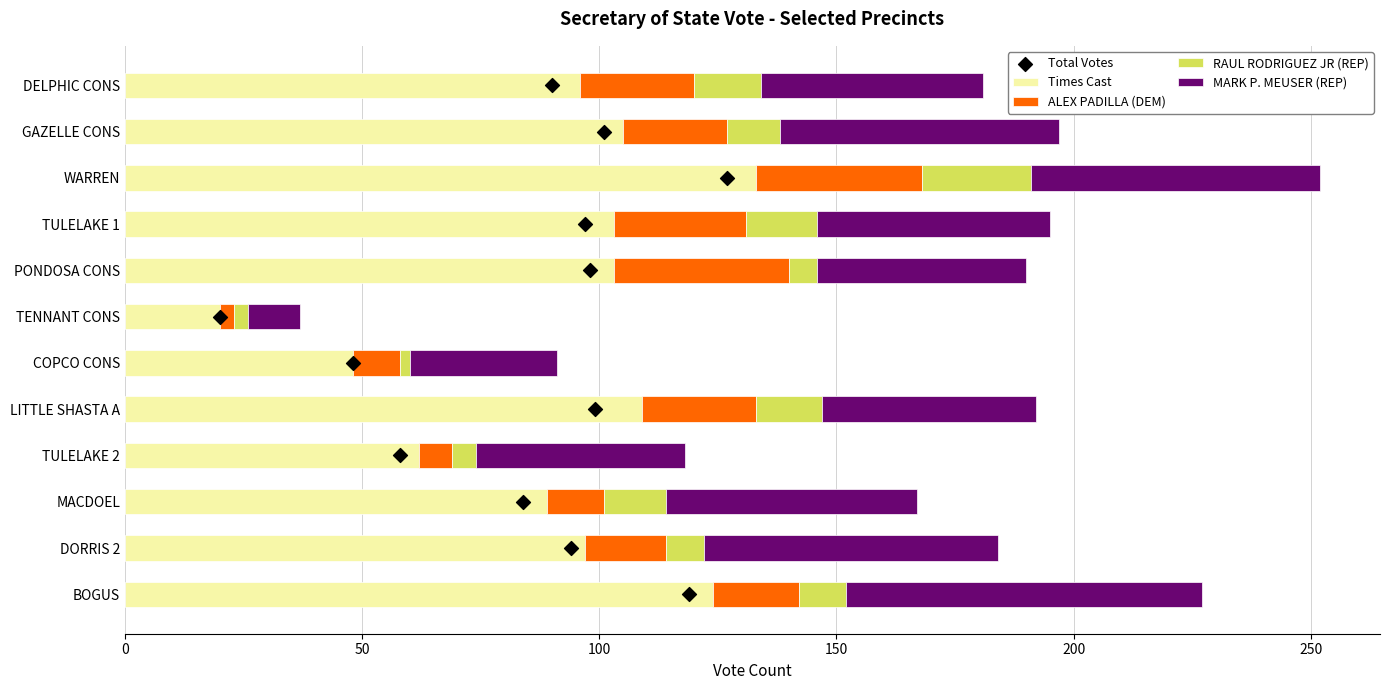

Which series contains the lowest Y value?

Total Votes